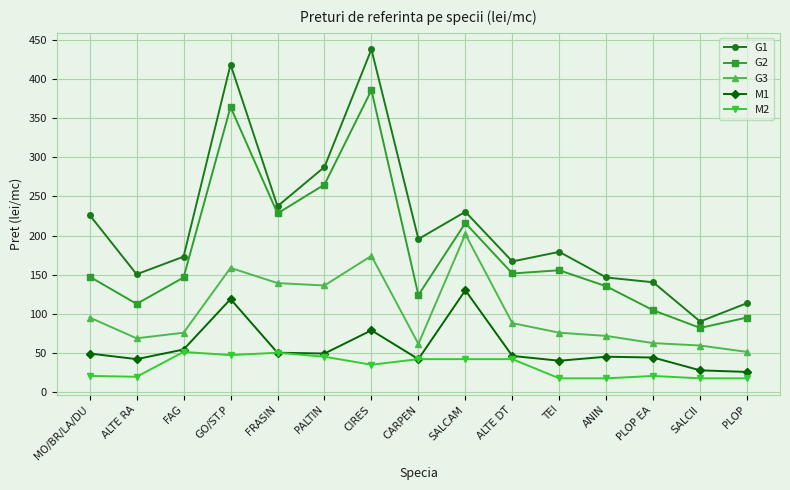

What is the value of the M1 point at the 11th from the left?

39.9